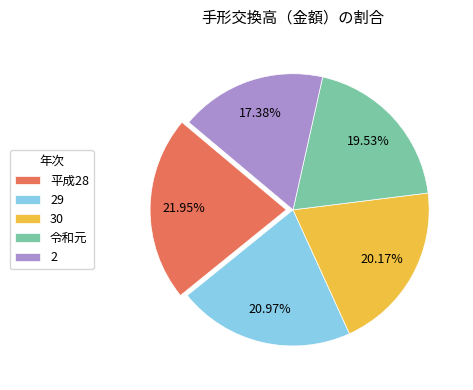

Combined, do 29 and 令和元 account for over 50%?

No